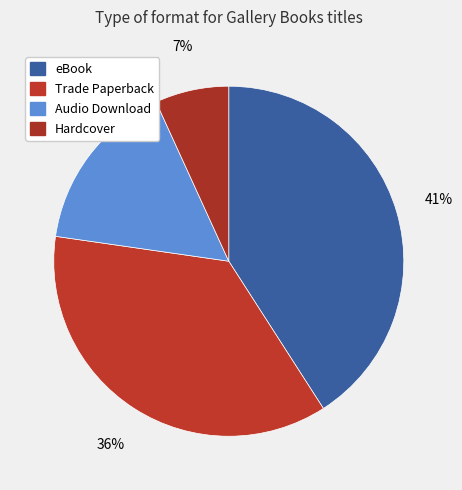

How many slices are in this pie chart?

4